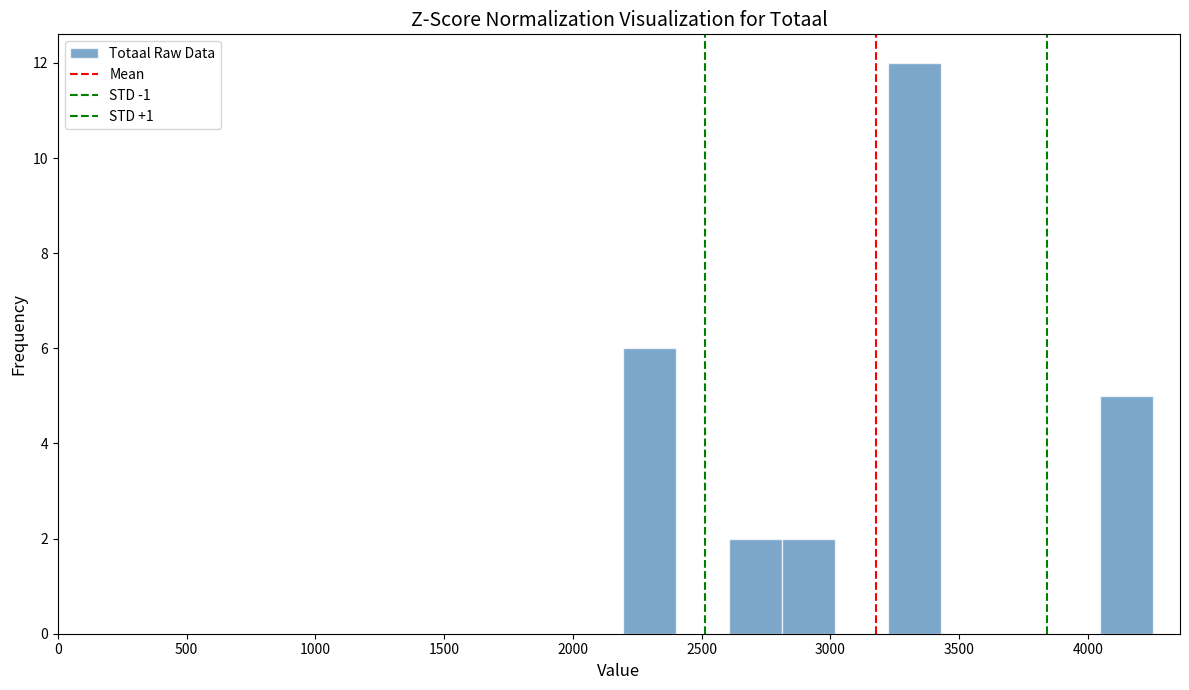

How tall is the bar that spans 4050 to 4250 on the x-axis? Neither the bar edges nor the heights are printed on the chart, so give them approximately, as read against the axes.

5